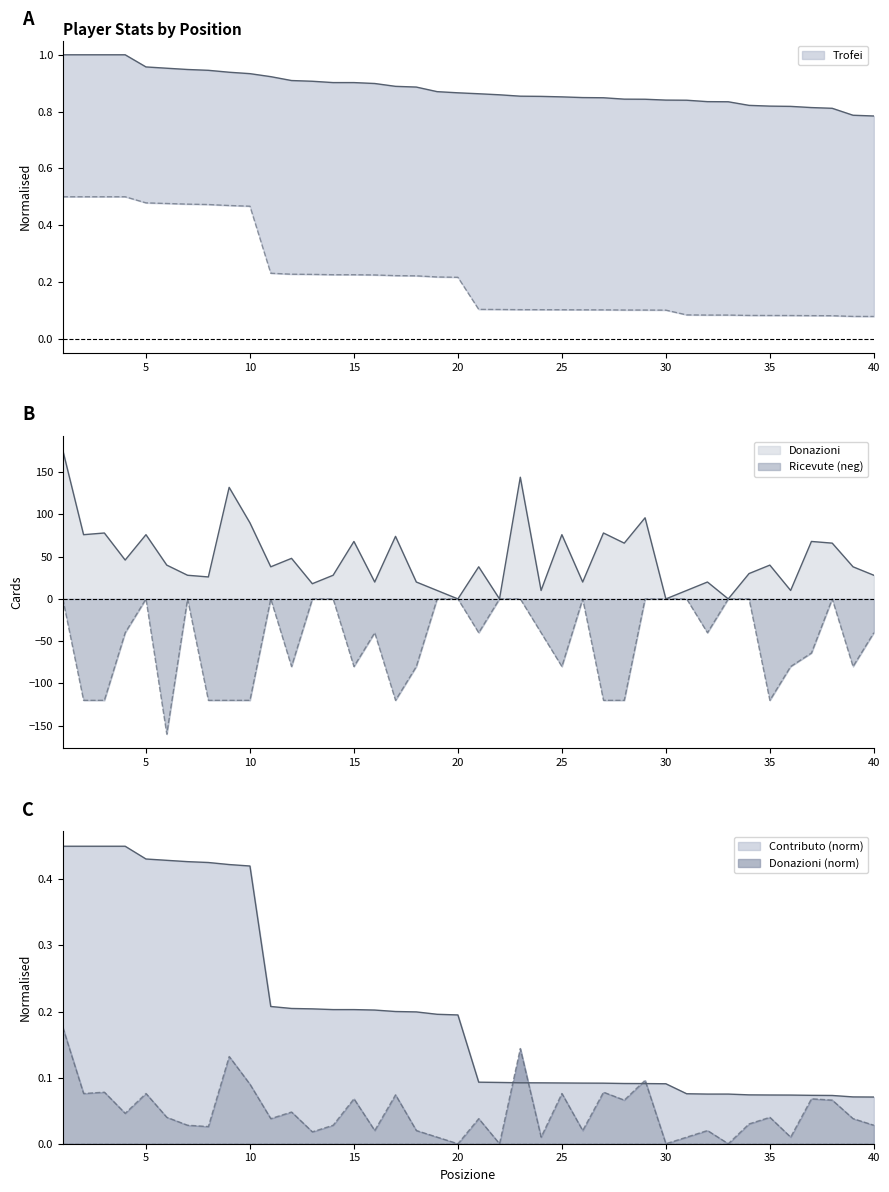

Reading left to right, list all the values displayed in this chart.

Trofei: 1=1.0	2=1.0	3=1.0	4=1.0	5=1.0	6=1.0	7=0.9	8=0.9	9=0.9	10=0.9	11=0.9	12=0.9	13=0.9	14=0.9	15=0.9	16=0.9	17=0.9	18=0.9	19=0.9	20=0.9	21=0.9	22=0.9	23=0.9	24=0.9	25=0.9	26=0.8	27=0.8	28=0.8	29=0.8	30=0.8	31=0.8	32=0.8	33=0.8	34=0.8	35=0.8	36=0.8	37=0.8	38=0.8	39=0.8	40=0.8
Contributo: 1=0.5	2=0.5	3=0.5	4=0.5	5=0.5	6=0.5	7=0.5	8=0.5	9=0.5	10=0.5	11=0.2	12=0.2	13=0.2	14=0.2	15=0.2	16=0.2	17=0.2	18=0.2	19=0.2	20=0.2	21=0.1	22=0.1	23=0.1	24=0.1	25=0.1	26=0.1	27=0.1	28=0.1	29=0.1	30=0.1	31=0.1	32=0.1	33=0.1	34=0.1	35=0.1	36=0.1	37=0.1	38=0.1	39=0.1	40=0.1
Donazioni: 1=176.0	2=76.0	3=78.0	4=46.0	5=76.0	6=40.0	7=28.0	8=26.0	9=132.0	10=90.0	11=38.0	12=48.0	13=18.0	14=28.0	15=68.0	16=20.0	17=74.0	18=20.0	19=10.0	20=0.0	21=38.0	22=0.0	23=144.0	24=10.0	25=76.0	26=20.0	27=78.0	28=66.0	29=96.0	30=0.0	31=10.0	32=20.0	33=0.0	34=30.0	35=40.0	36=10.0	37=68.0	38=66.0	39=38.0	40=28.0
Ricevute: 1=0.0	2=-120.0	3=-120.0	4=-40.0	5=0.0	6=-160.0	7=0.0	8=-120.0	9=-120.0	10=-120.0	11=0.0	12=-80.0	13=0.0	14=0.0	15=-80.0	16=-40.0	17=-120.0	18=-80.0	19=0.0	20=0.0	21=-40.0	22=0.0	23=0.0	24=-40.0	25=-80.0	26=0.0	27=-120.0	28=-120.0	29=0.0	30=0.0	31=0.0	32=-40.0	33=0.0	34=0.0	35=-120.0	36=-80.0	37=-64.0	38=0.0	39=-80.0	40=-40.0